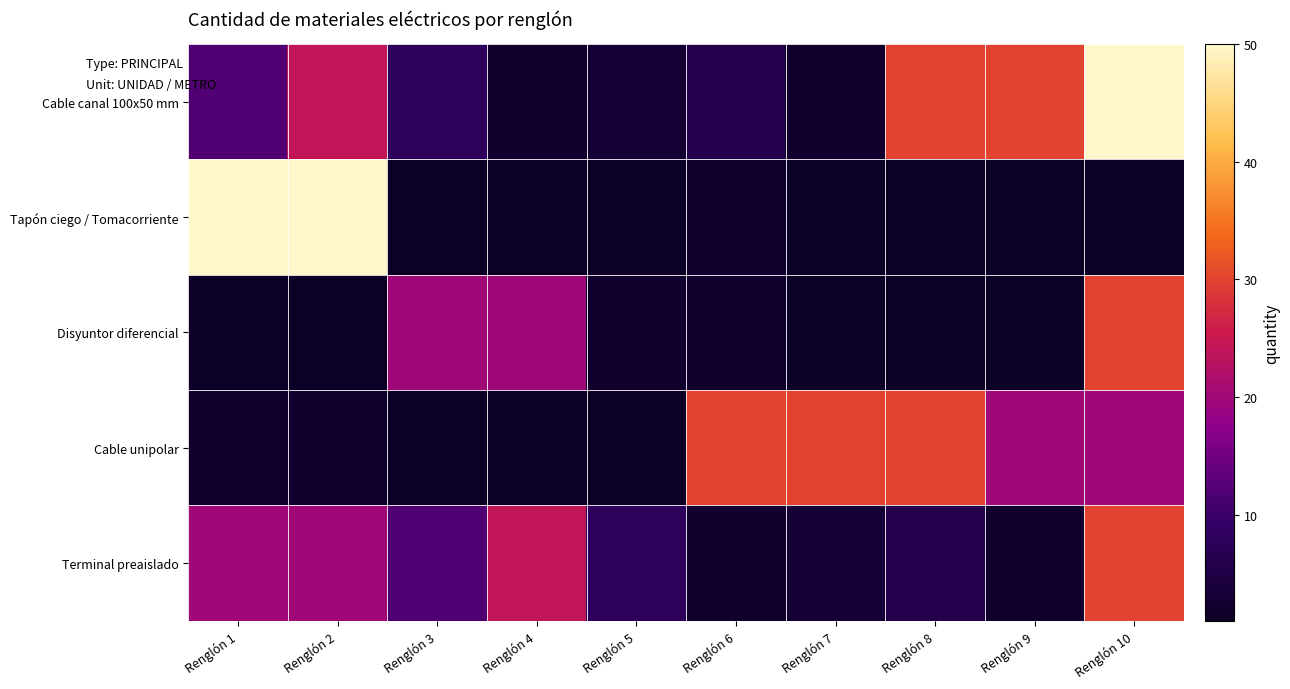

Count the number of categories in the chart.

10